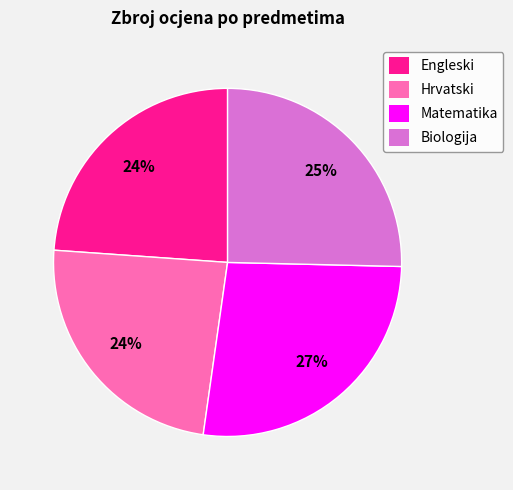

How many slices are in this pie chart?

4